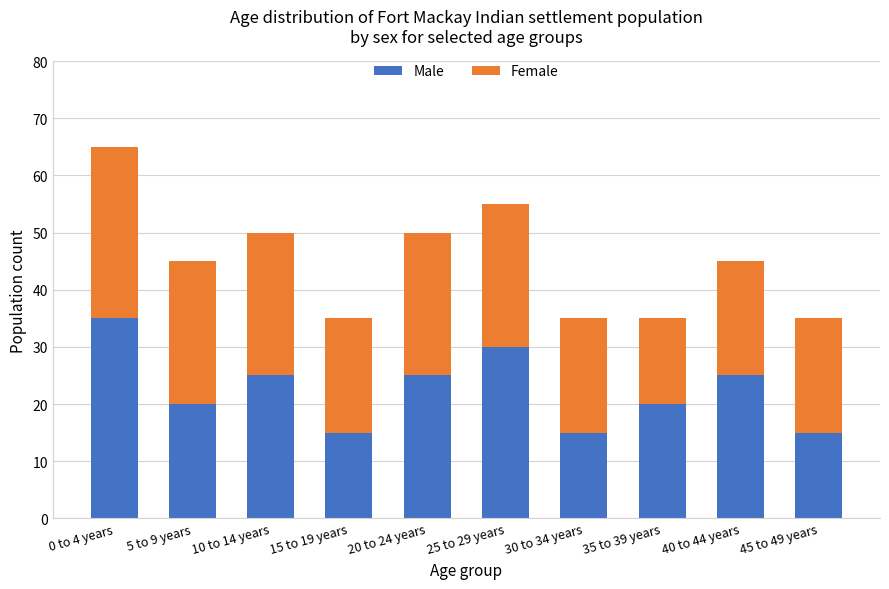

At which category is the sum across all series the highest?

0 to 4 years